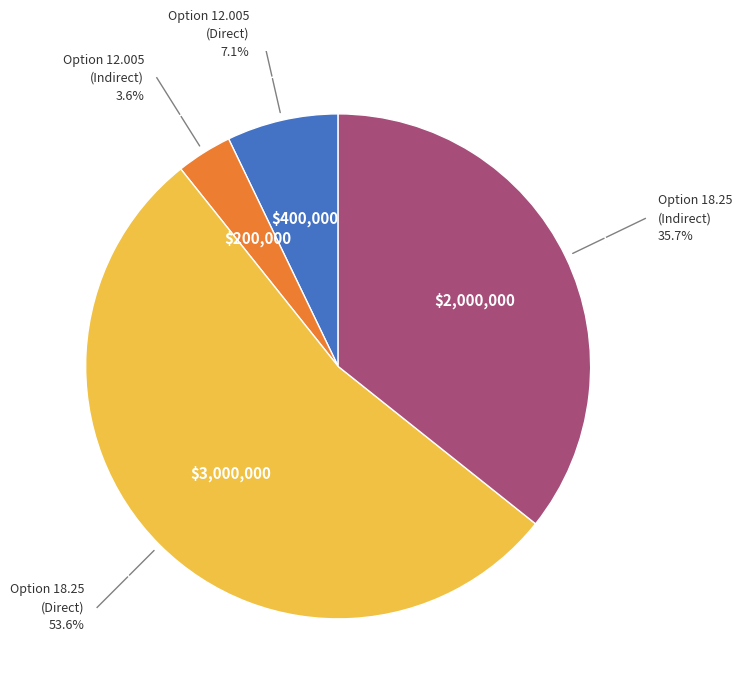

How many segments does this pie chart have?

4